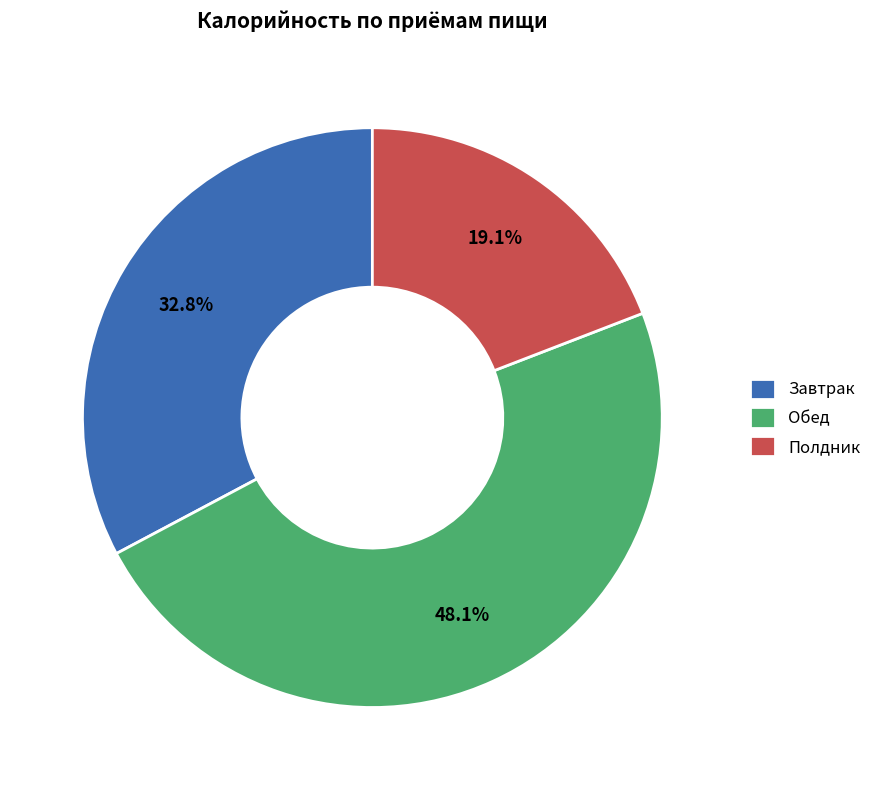

How many slices are in this pie chart?

3